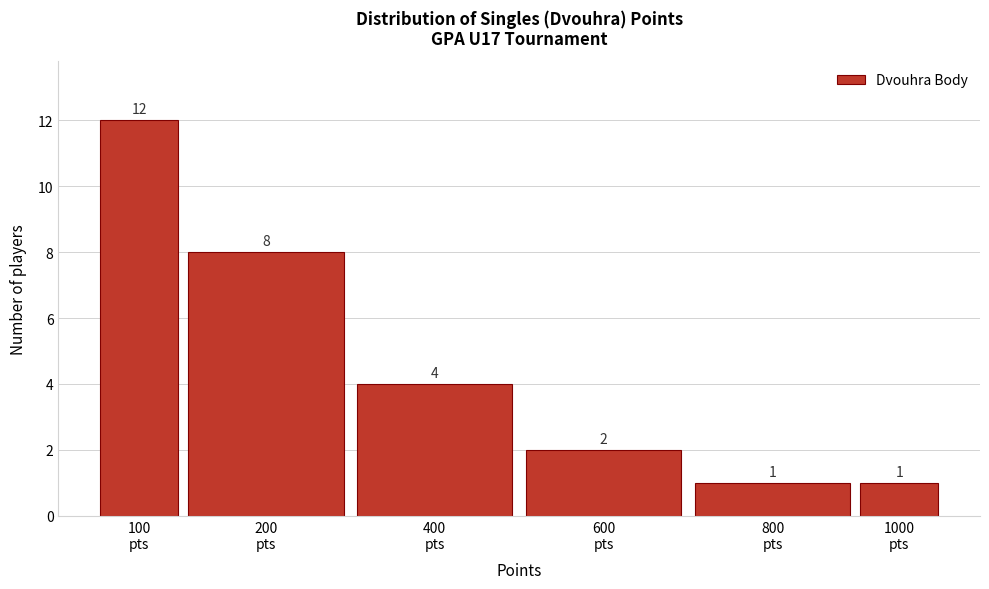

Reading left to right, extract all data points from this chart.

12	8	4	2	1	1